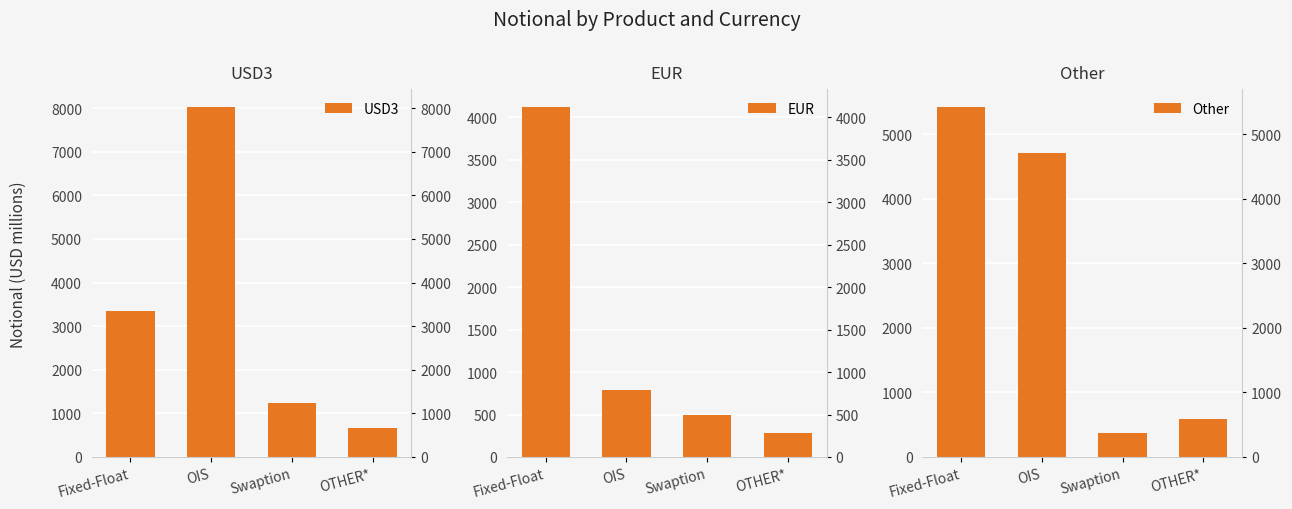

Where does the USD3 series first go above 3340?

OIS